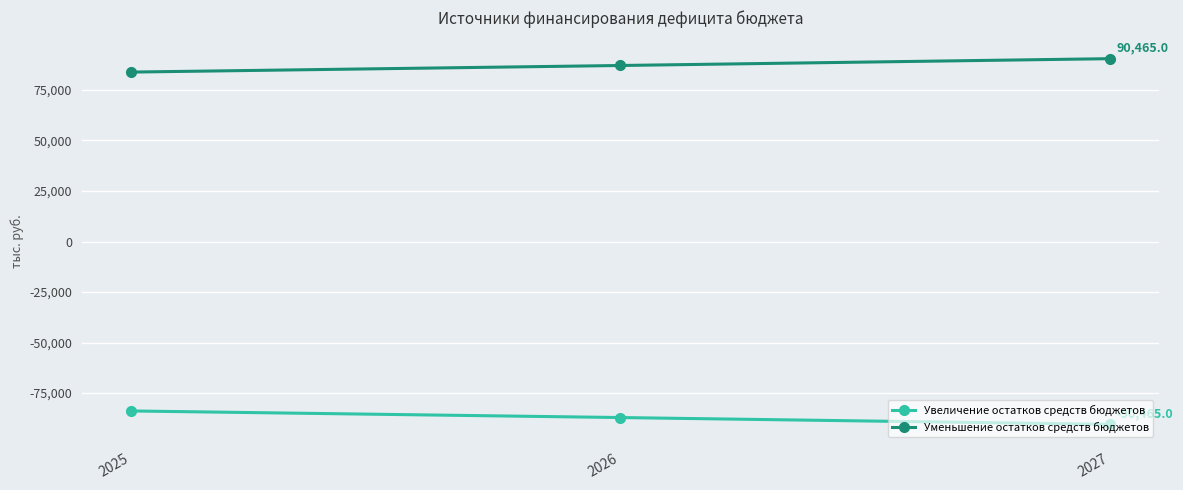

Reading left to right, transcribe all the data shown in this chart.

Увеличение остатков средств бюджетов: 2025=-83826.0	2026=-87087.6	2027=-90465.0
Уменьшение остатков средств бюджетов: 2025=83826.0	2026=87087.6	2027=90465.0